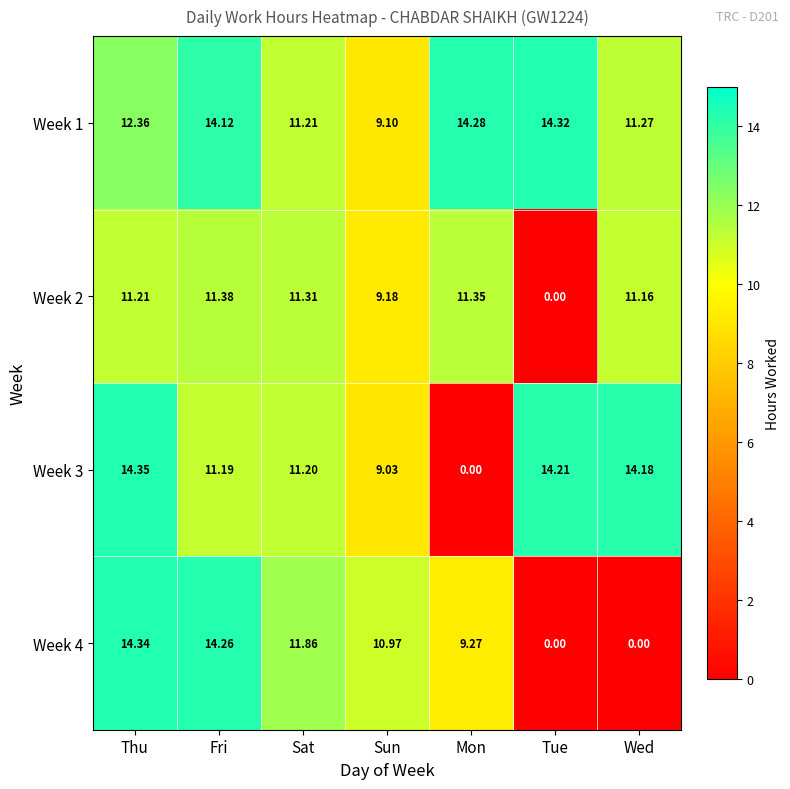

Rank the series by their maximum value, from lowest to highest.

Week 2, Week 1, Week 4, Week 3